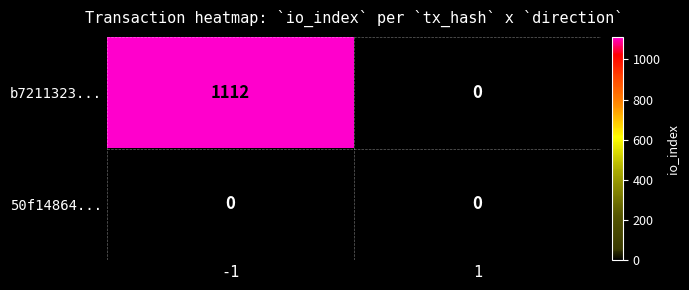

What is the sum of all b7211323... values?

1112